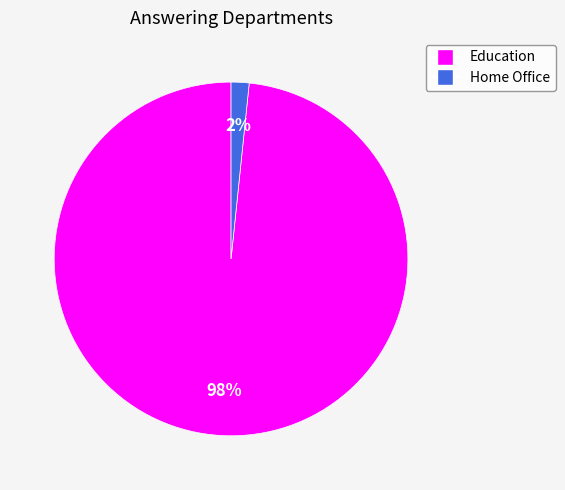

To the nearest percent, what is the combined percentage of Education and Home Office?

100%